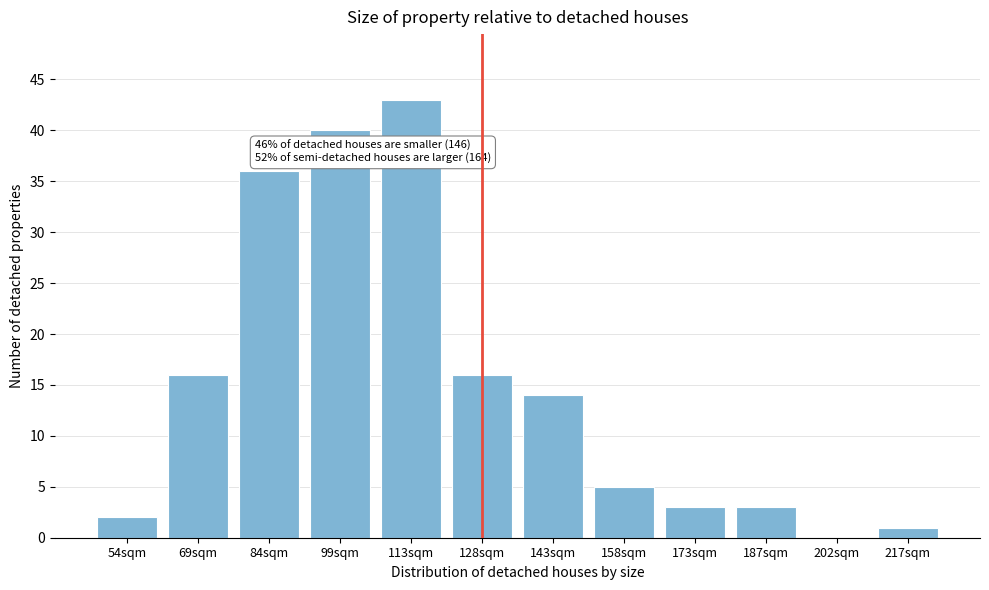

Reading left to right, list all the values displayed in this chart.

54sqm=2	69sqm=16	84sqm=36	99sqm=40	113sqm=43	128sqm=16	143sqm=14	158sqm=5	173sqm=3	187sqm=3	202sqm=0	217sqm=1